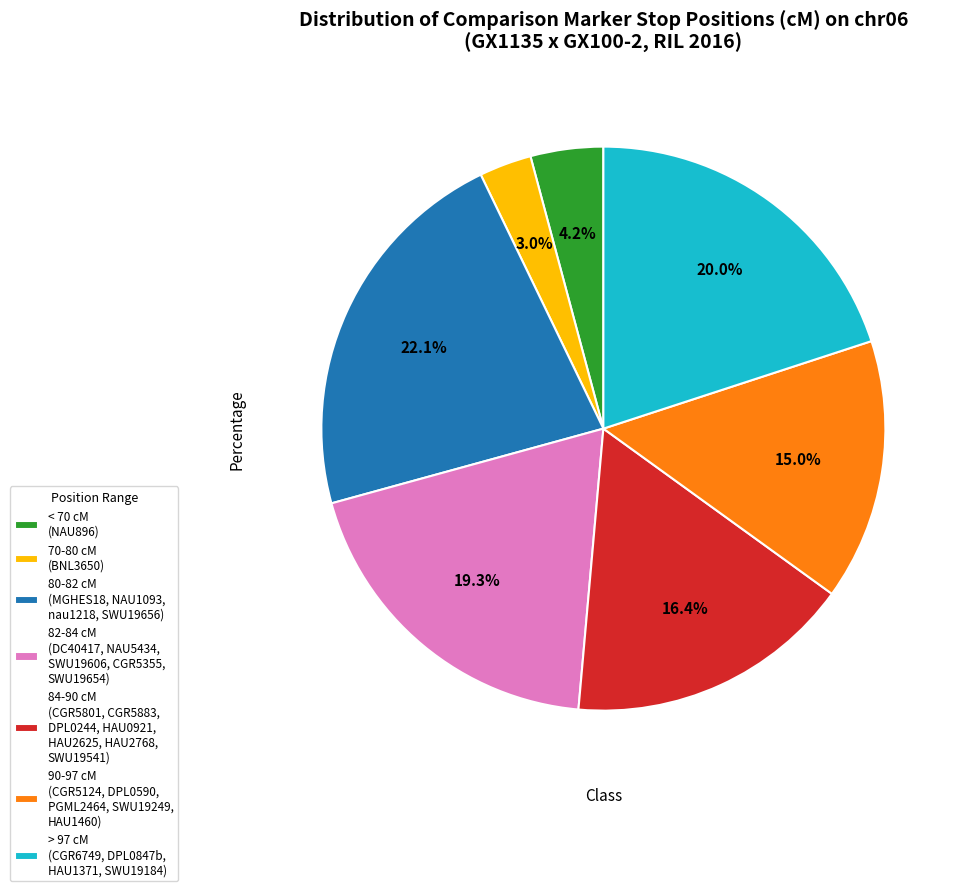

Is there a majority slice in this chart?

No